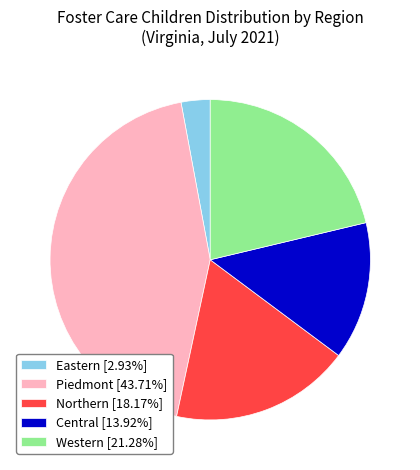

Does Piedmont [43.71%] account for over 50% of the chart?

No